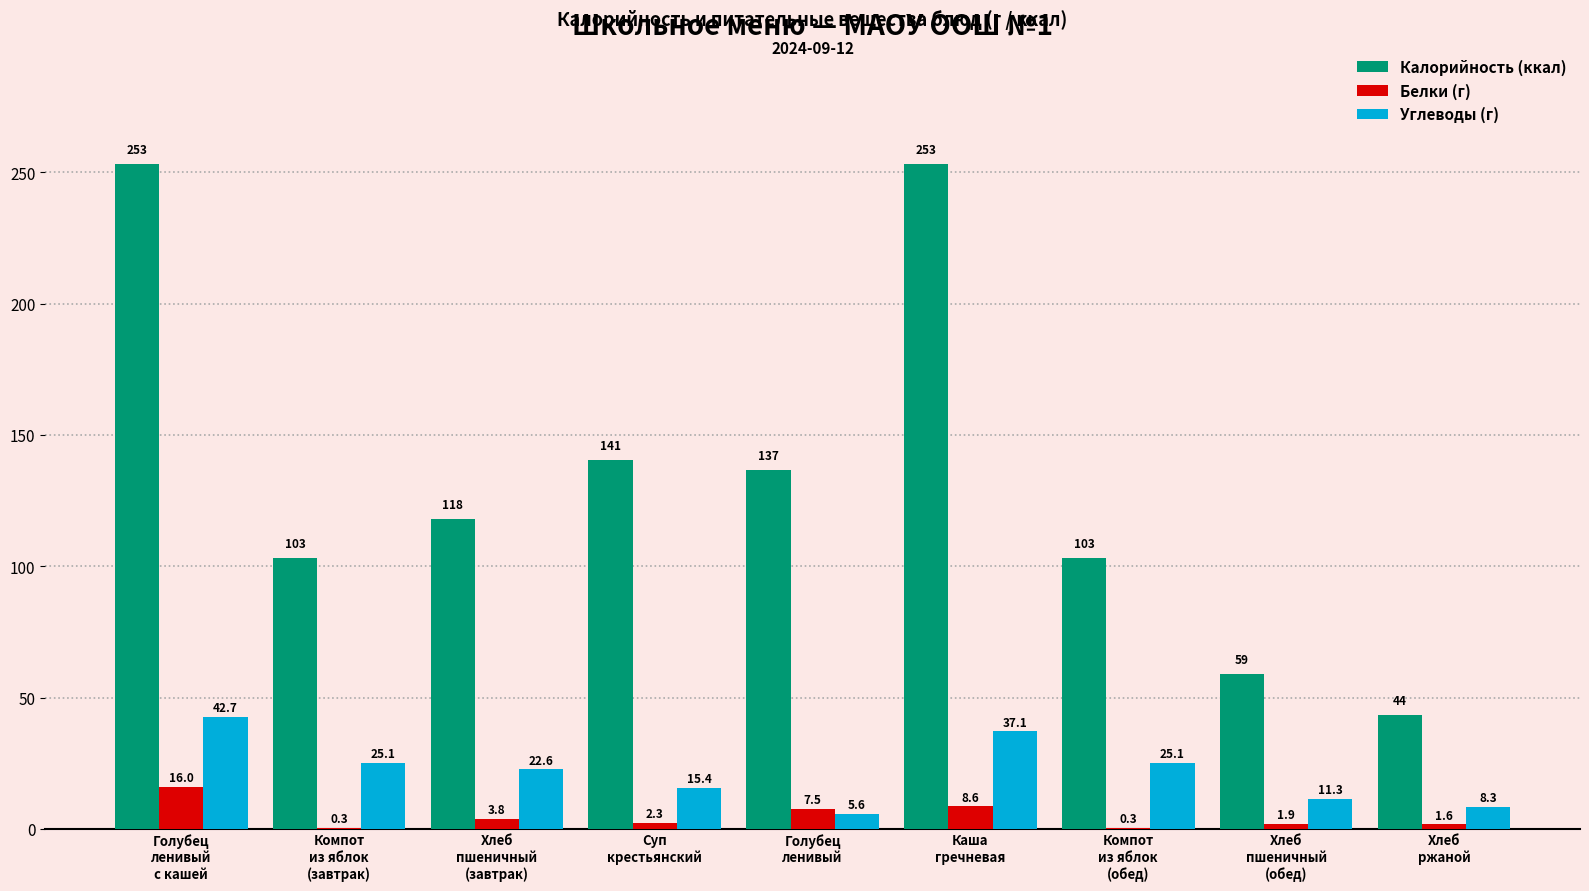

Which series has the largest total across all categories?

Калорийность (ккал)